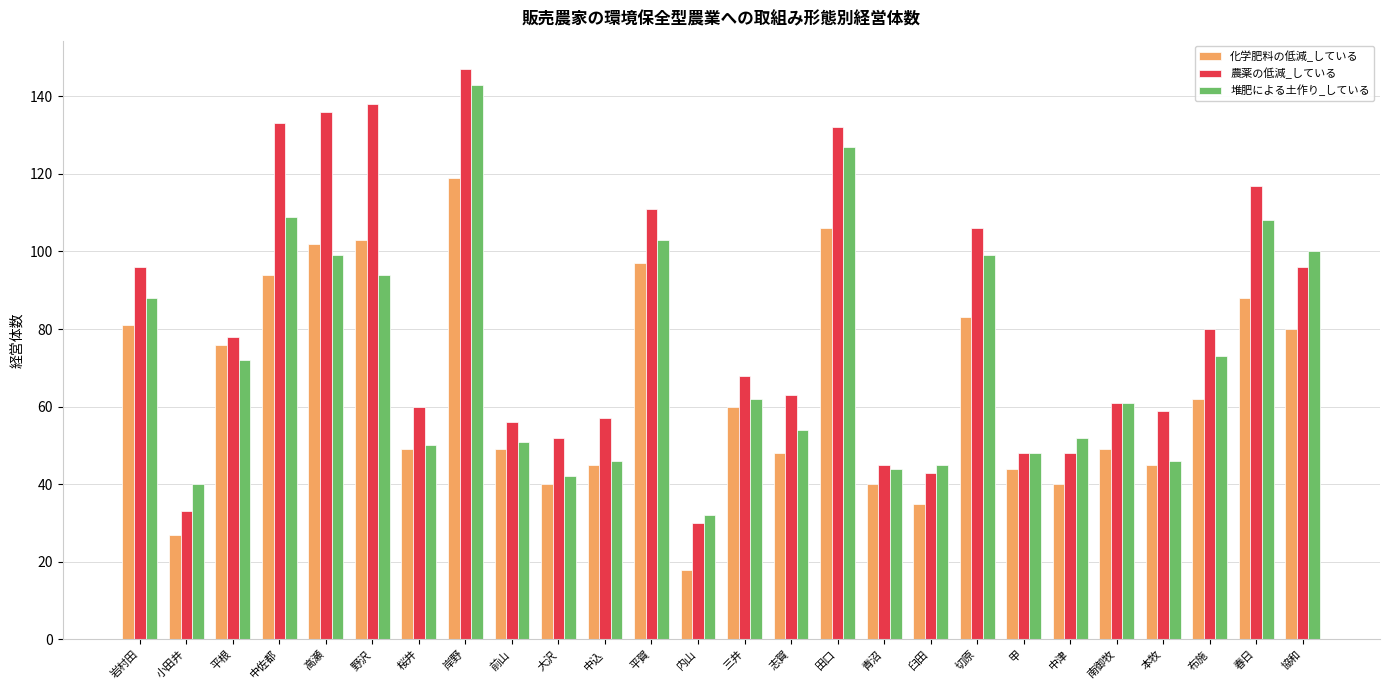

Rank the series by their average value, from lowest to highest.

化学肥料の低減_している, 堆肥による土作り_している, 農薬の低減_している